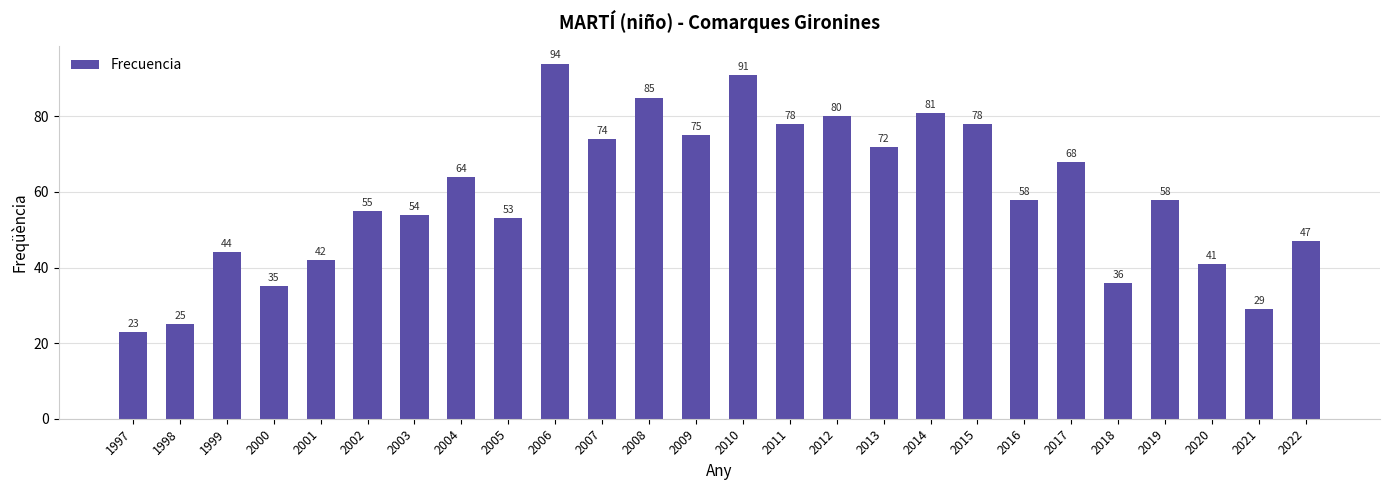

What value does the data have at 1999?

44